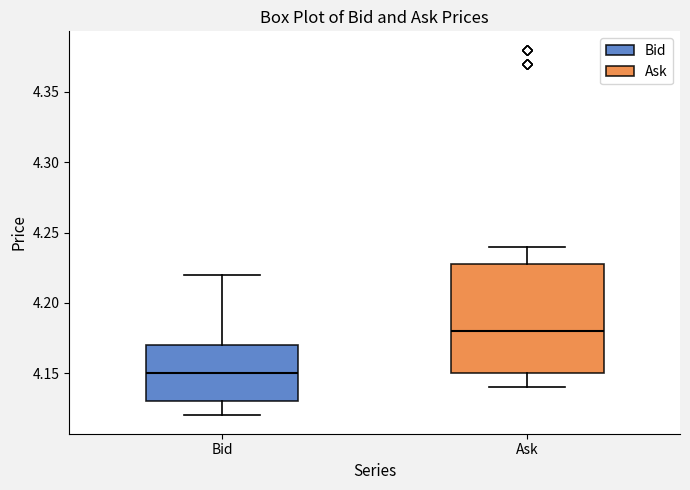

Comparing the boxes themselves (not the whiskers), which one is the tallest?

Ask